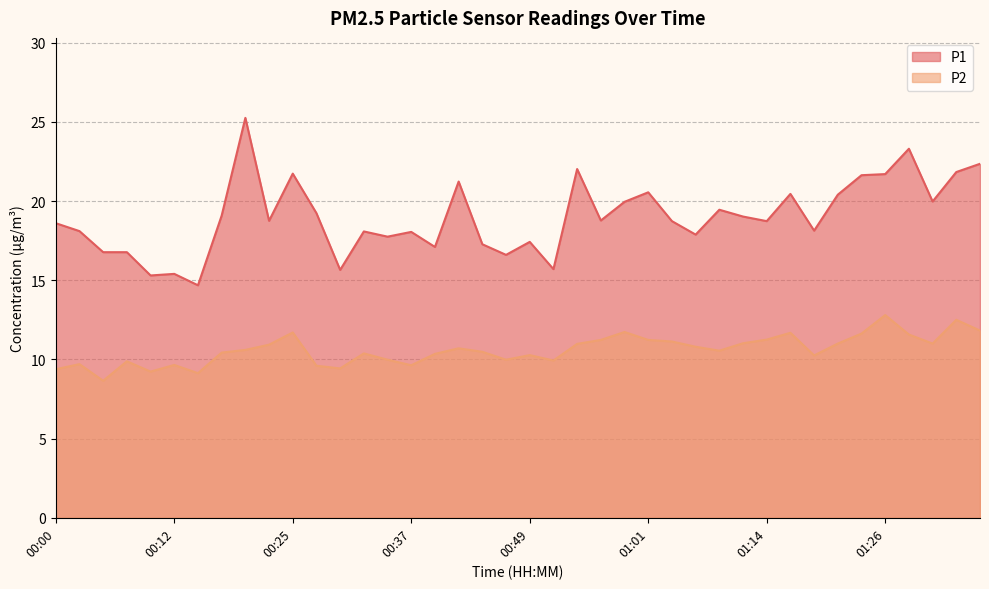

What are all the series names shown in the legend?

P1, P2